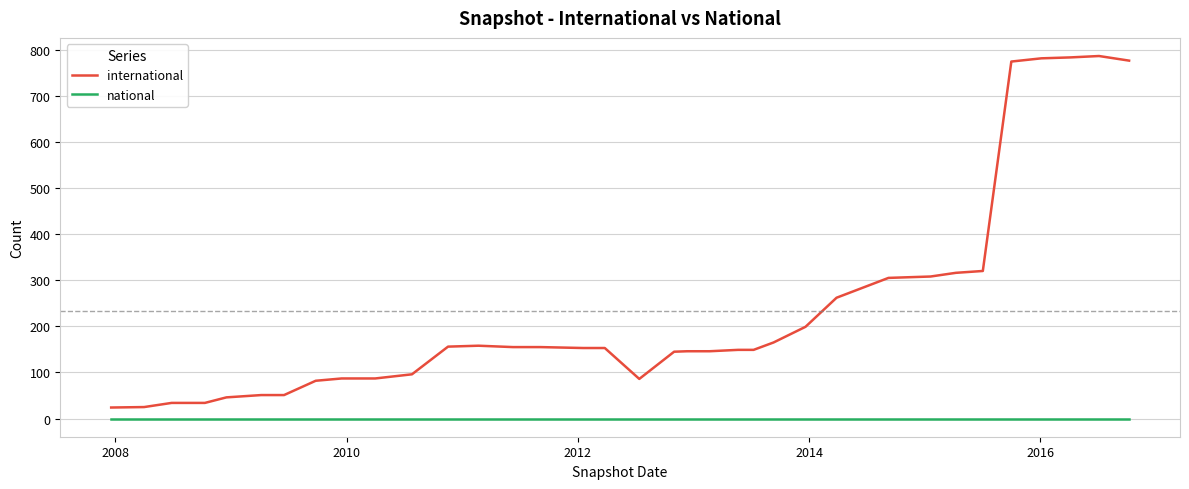

True or false: international and national cross at least once.

False